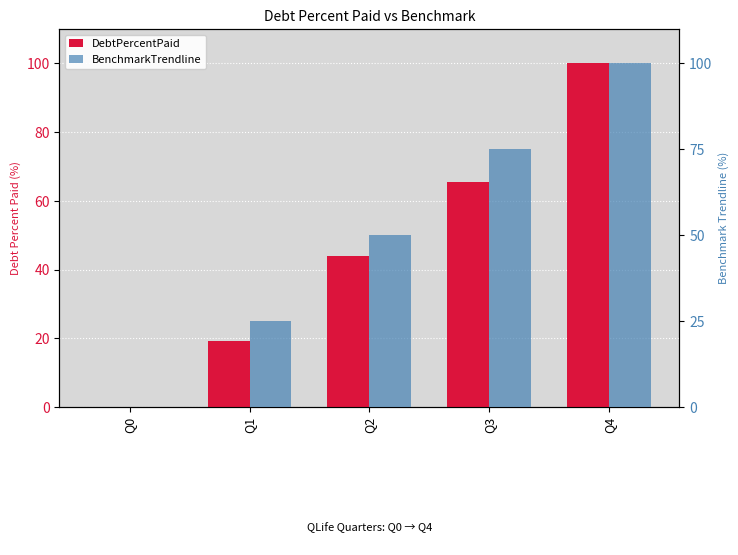

How many bars are there in each group?

2